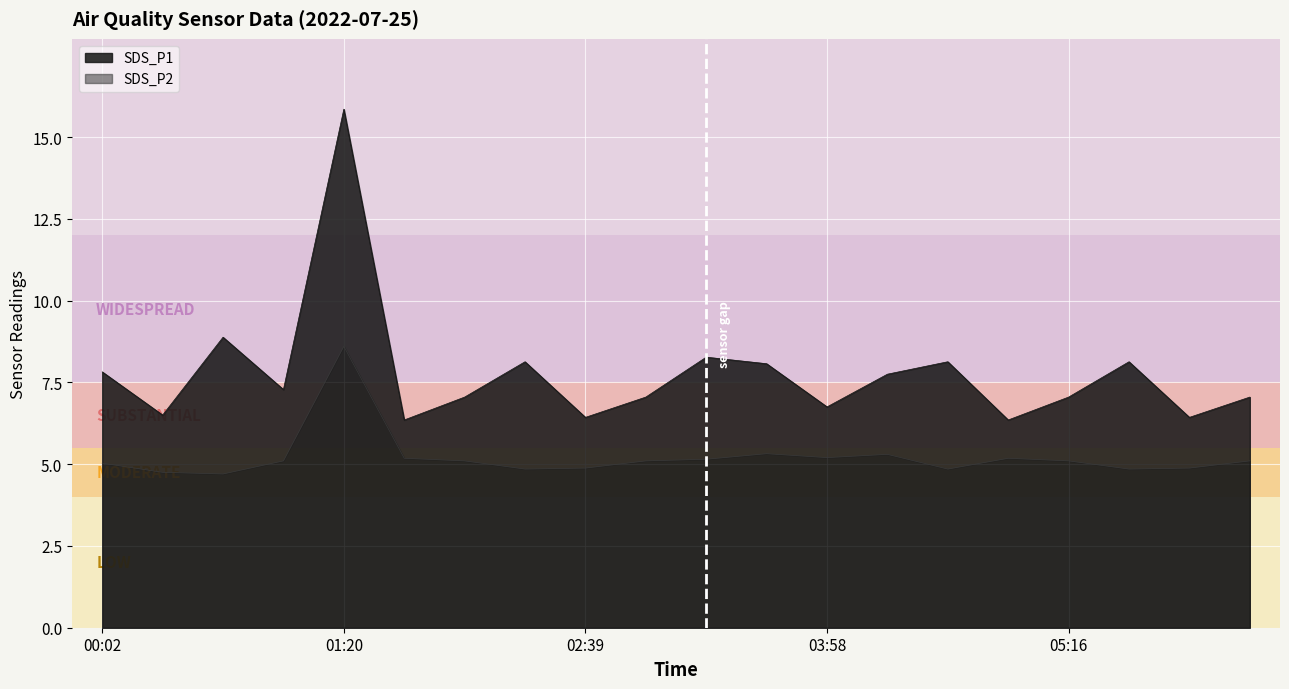

How many data points does each series have?

20